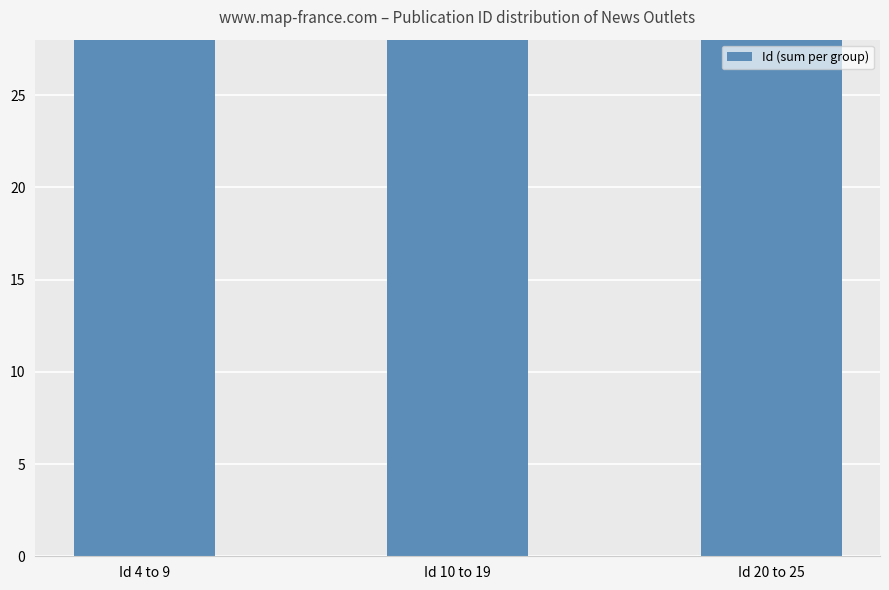

Between Id 10 to 19 and Id 20 to 25, which is larger?

Id 10 to 19